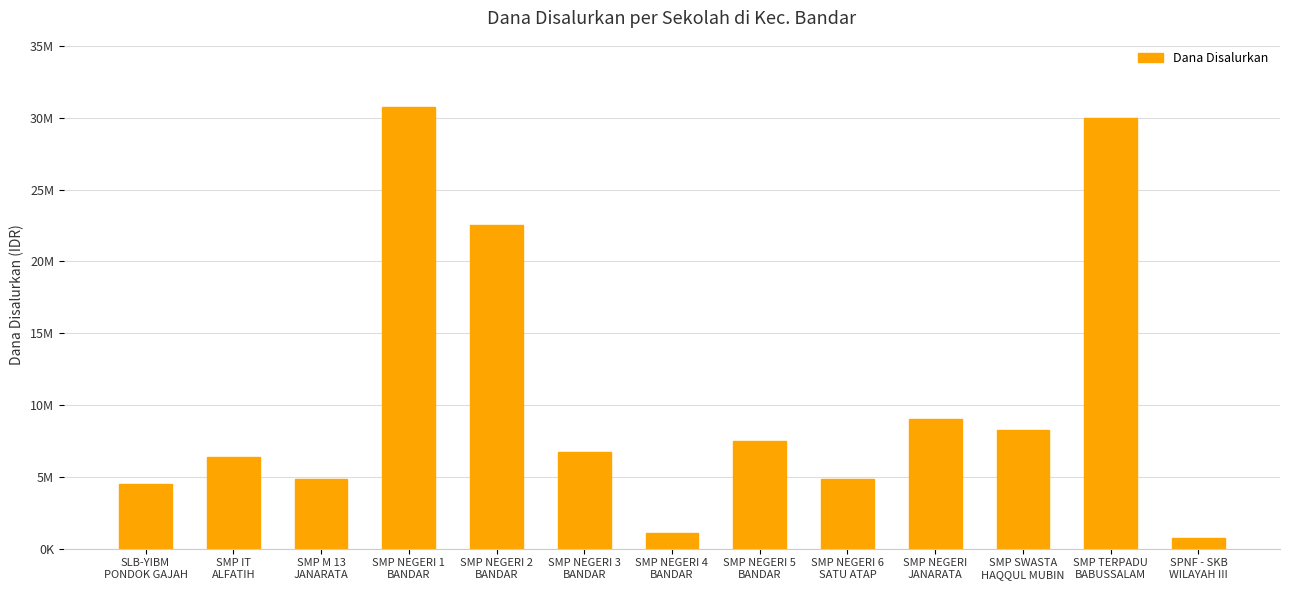

Reading left to right, list all the values displayed in this chart.

SLB-YIBM
PONDOK GAJAH=4500000	SMP IT
ALFATIH=6375000	SMP M 13
JANARATA=4875000	SMP NEGERI 1
BANDAR=30750000	SMP NEGERI 2
BANDAR=22500000	SMP NEGERI 3
BANDAR=6750000	SMP NEGERI 4
BANDAR=1125000	SMP NEGERI 5
BANDAR=7500000	SMP NEGERI 6
SATU ATAP=4875000	SMP NEGERI
JANARATA=9000000	SMP SWASTA
HAQQUL MUBIN=8250000	SMP TERPADU
BABUSSALAM=30000000	SPNF - SKB
WILAYAH III=750000